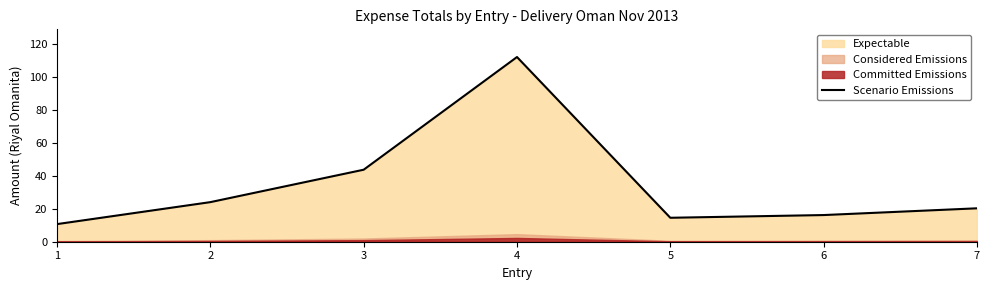

Reading left to right, transcribe all the data shown in this chart.

1=10.7	2=24.0	3=43.7	4=112.1	5=14.5	6=16.2	7=20.3